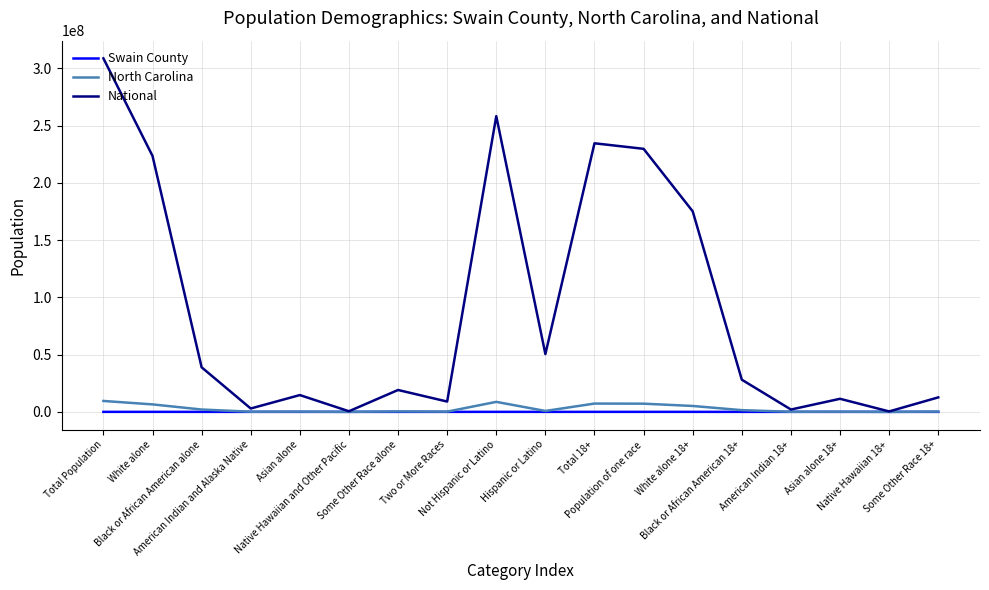

What is the maximum value shown in the chart?

308745538